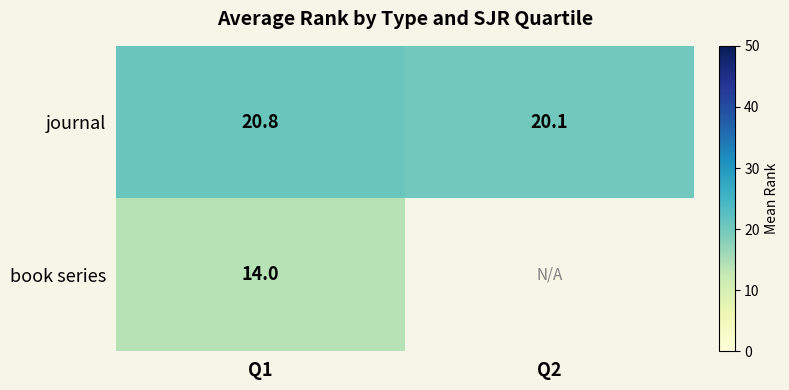

Between Q2 and Q1, which is larger?

Q1